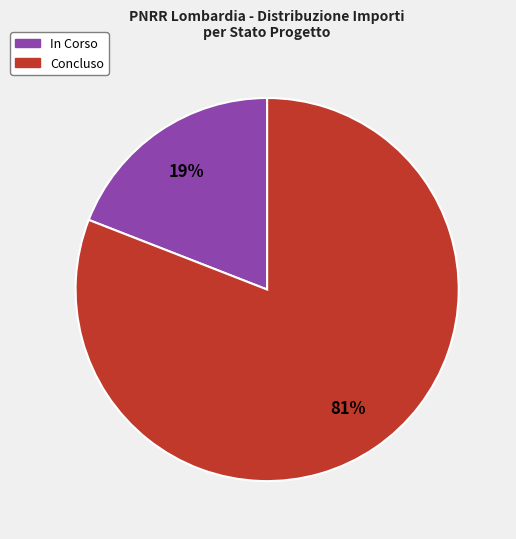

To the nearest percent, what is the difference between the largest and smallest slice percentages?

62%